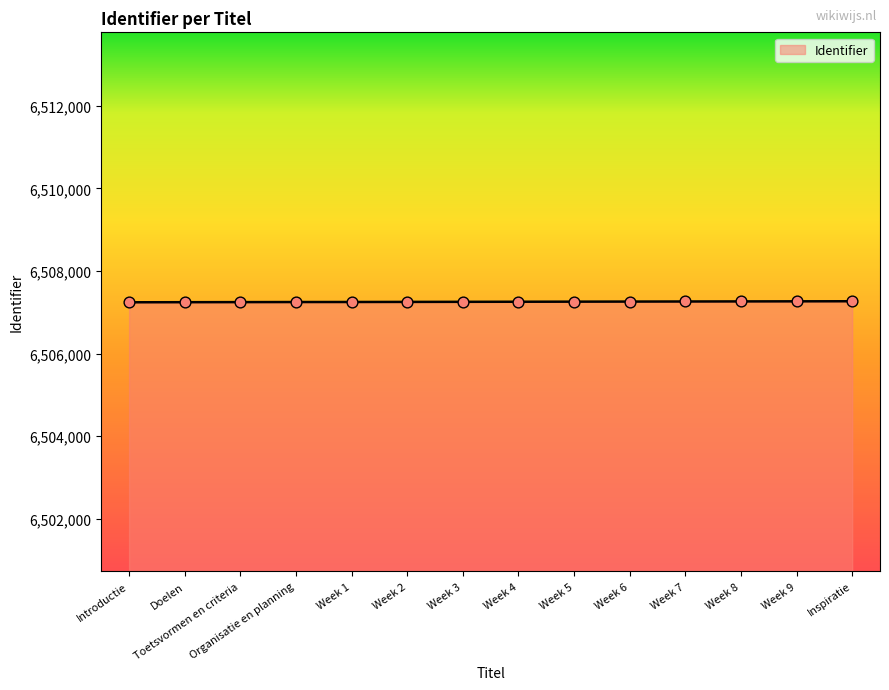

What is the ratio of the value at Week 1 to the value at Inspiratie?

1.0